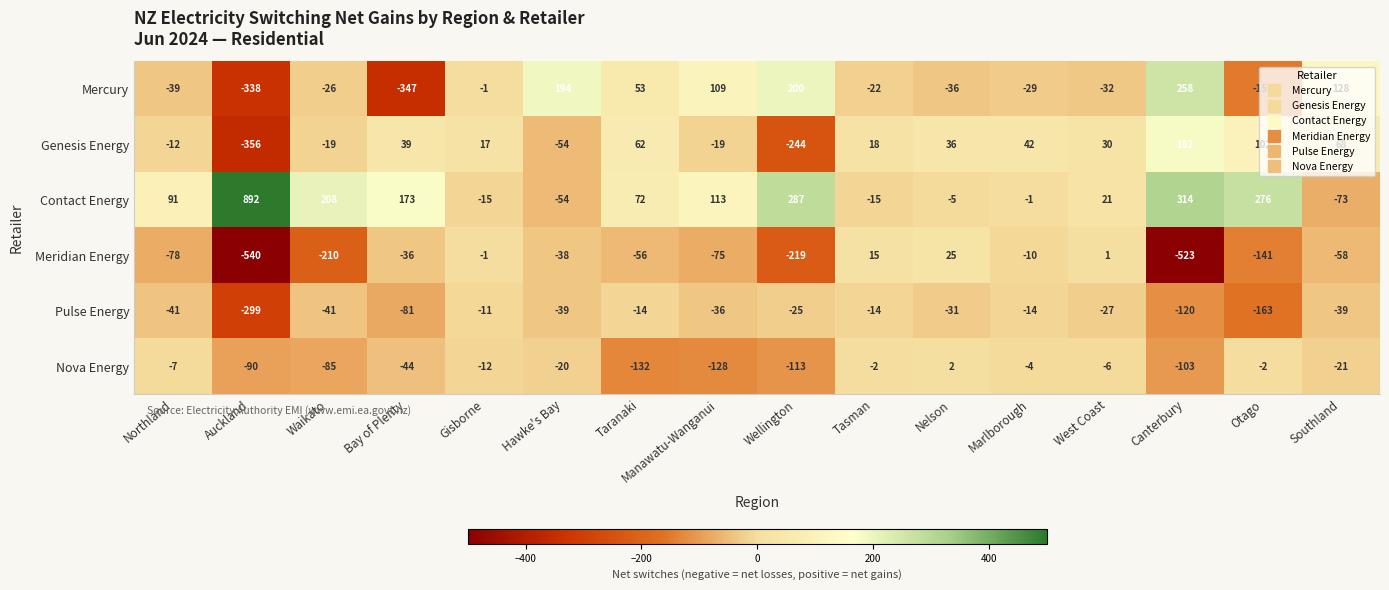

What is the maximum value shown in the chart?

892